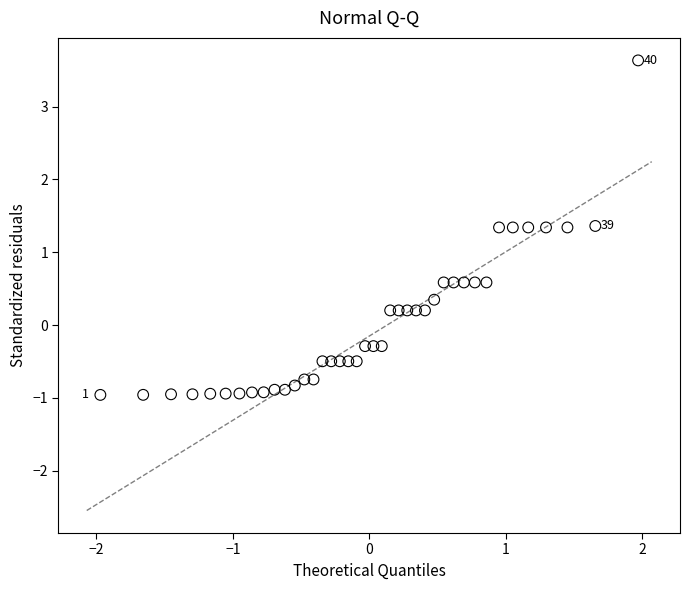

What is the range of Y values (max minus min)?

4.6